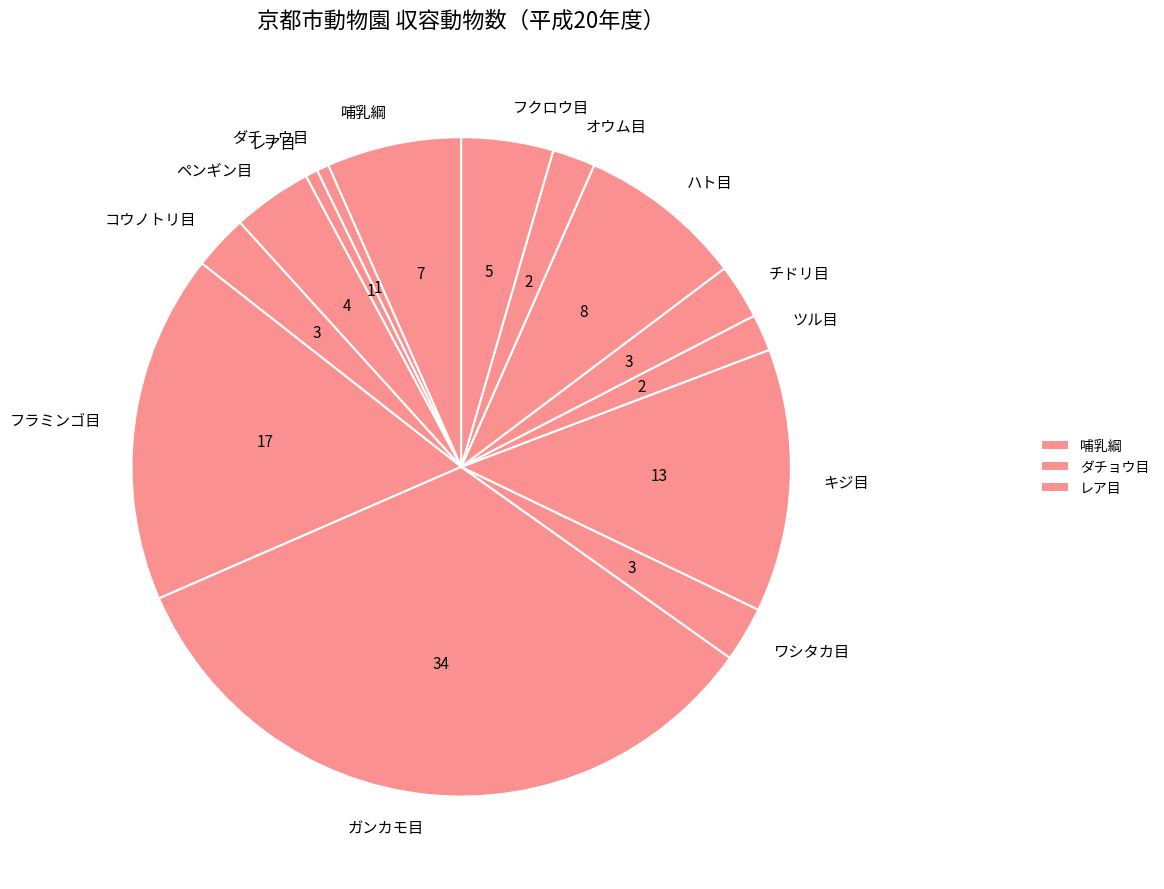

Is there any slice that represents more than half of the pie?

No